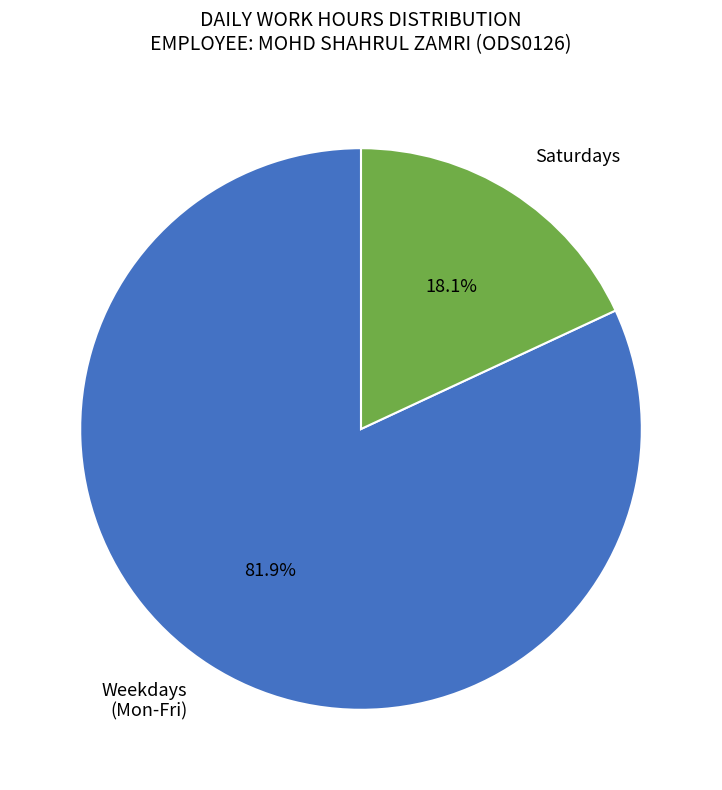

How many segments does this pie chart have?

2